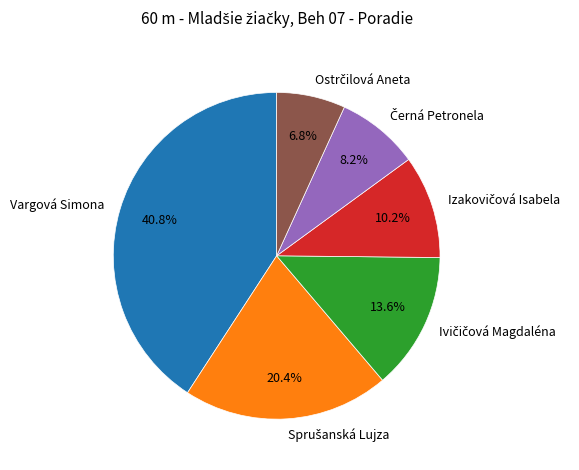

Is there any slice that represents more than half of the pie?

No